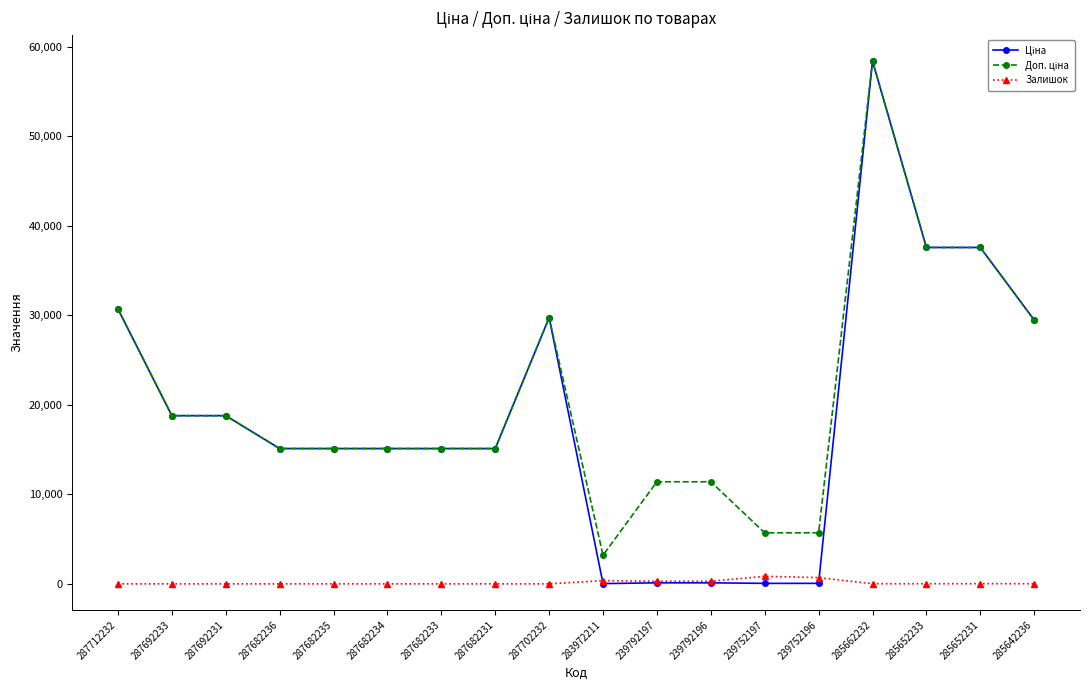

True or false: Залишок has a value of 0.0 at 287682236.

True